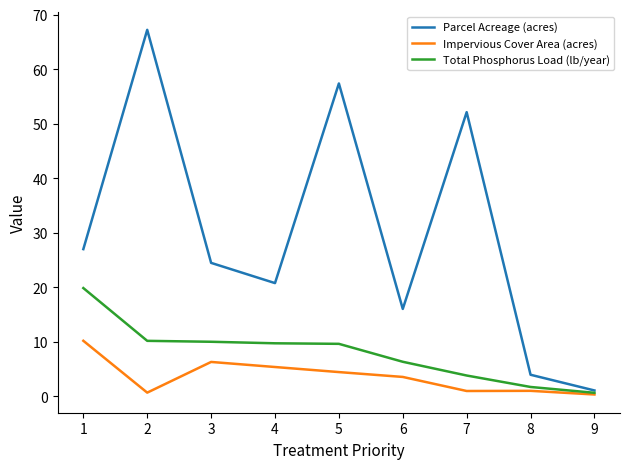

Which series has the largest range (max minus min)?

Parcel Acreage (acres)